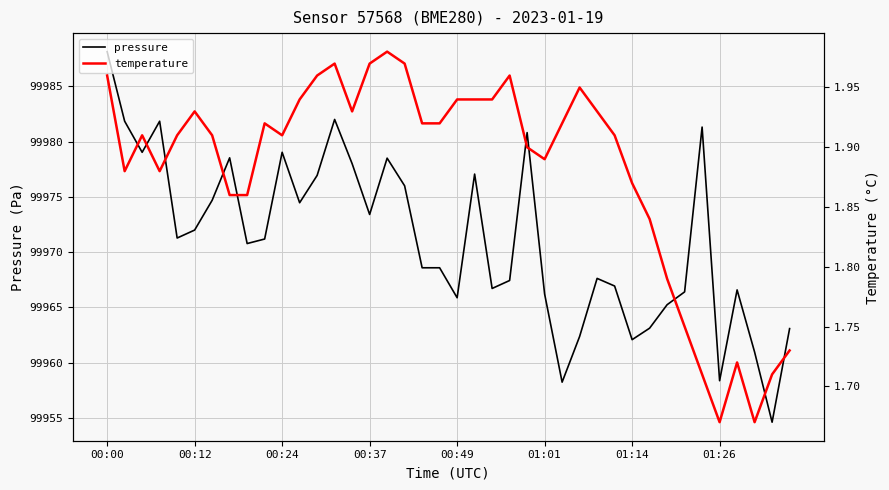

Which category has the highest value across all series?

00:00